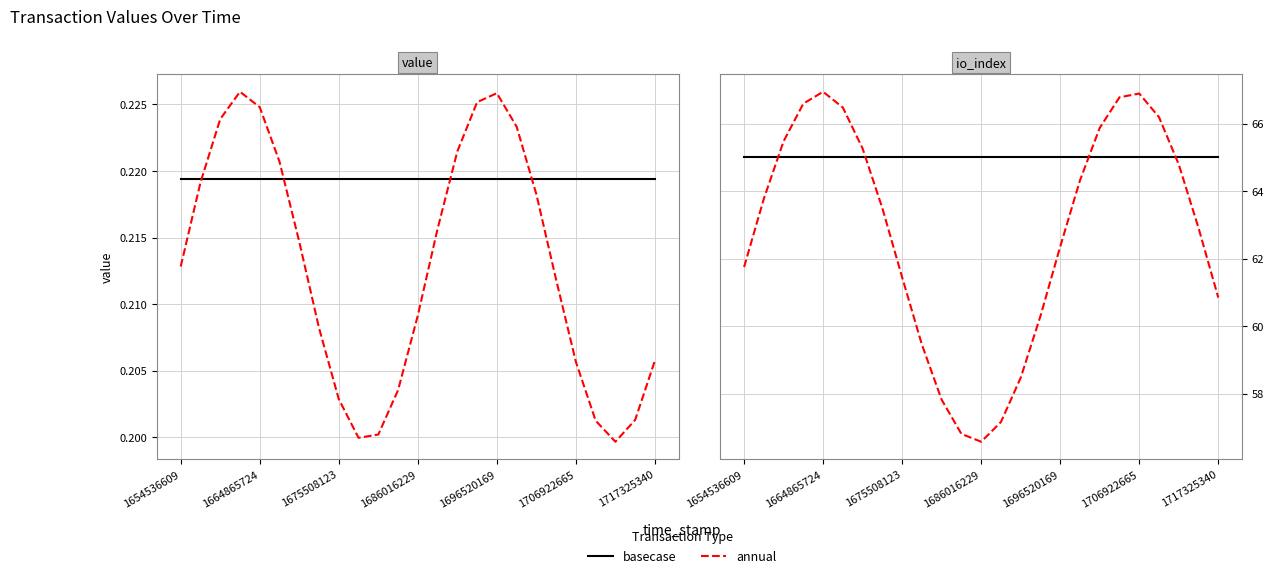

Between 13 and 21, which series saw the biggest shift?

annual